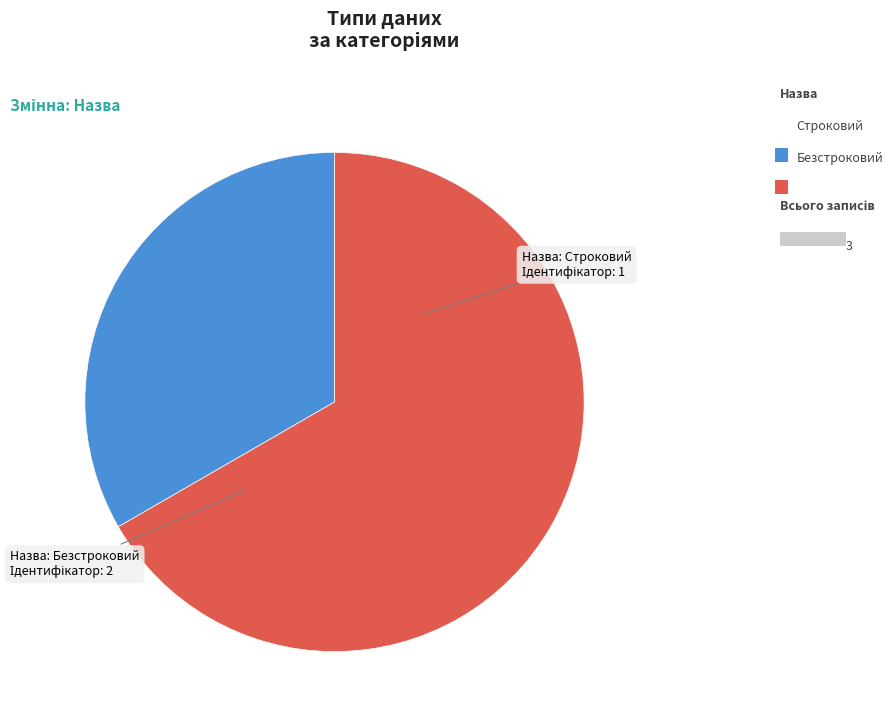

Is there a majority slice in this chart?

Yes